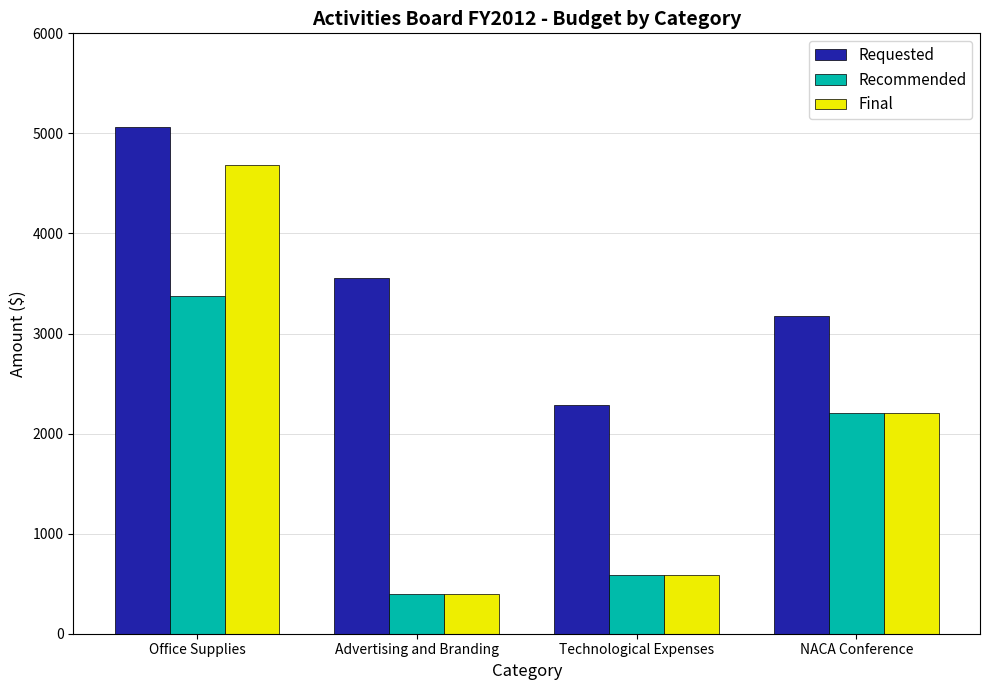

Reading left to right, extract all data points from this chart.

Requested: Office Supplies=5060	Advertising and Branding=3550	Technological Expenses=2290	NACA Conference=3180
Recommended: Office Supplies=3380	Advertising and Branding=400	Technological Expenses=590	NACA Conference=2210
Final: Office Supplies=4680	Advertising and Branding=400	Technological Expenses=590	NACA Conference=2210